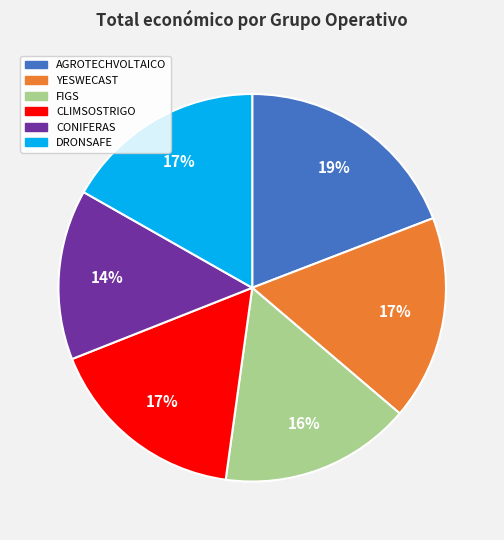

To the nearest percent, what percentage of the pie is YESWECAST?

17%